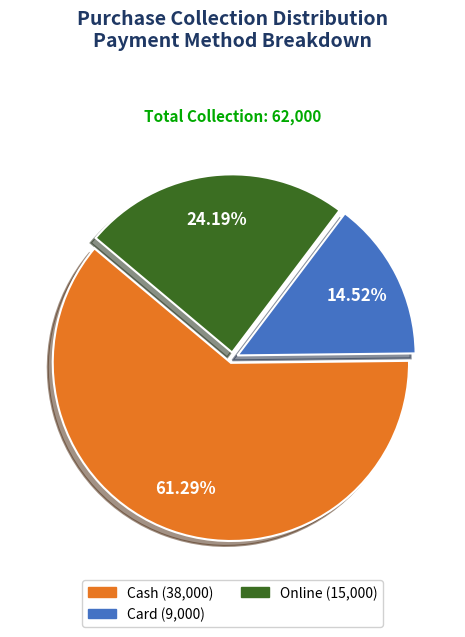

Do Card and Cash together represent more than half of the pie?

Yes